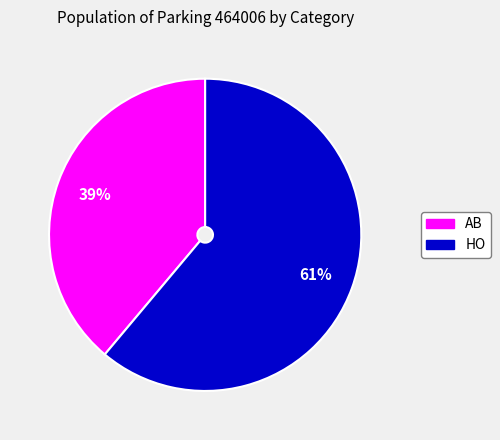

Which has a higher value, HO or AB?

HO